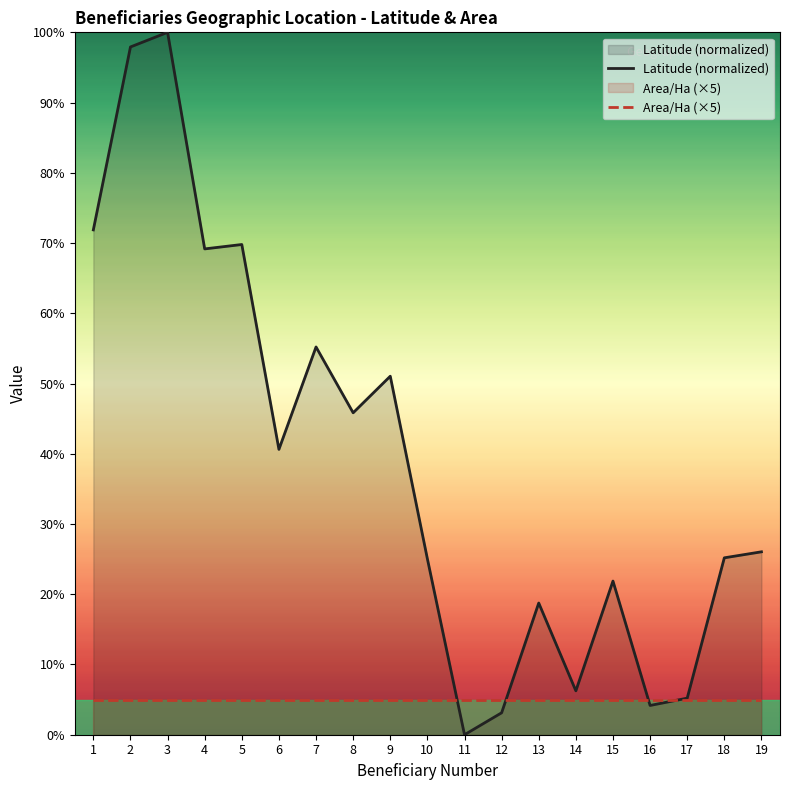

Does the chart have visible grid lines?

No